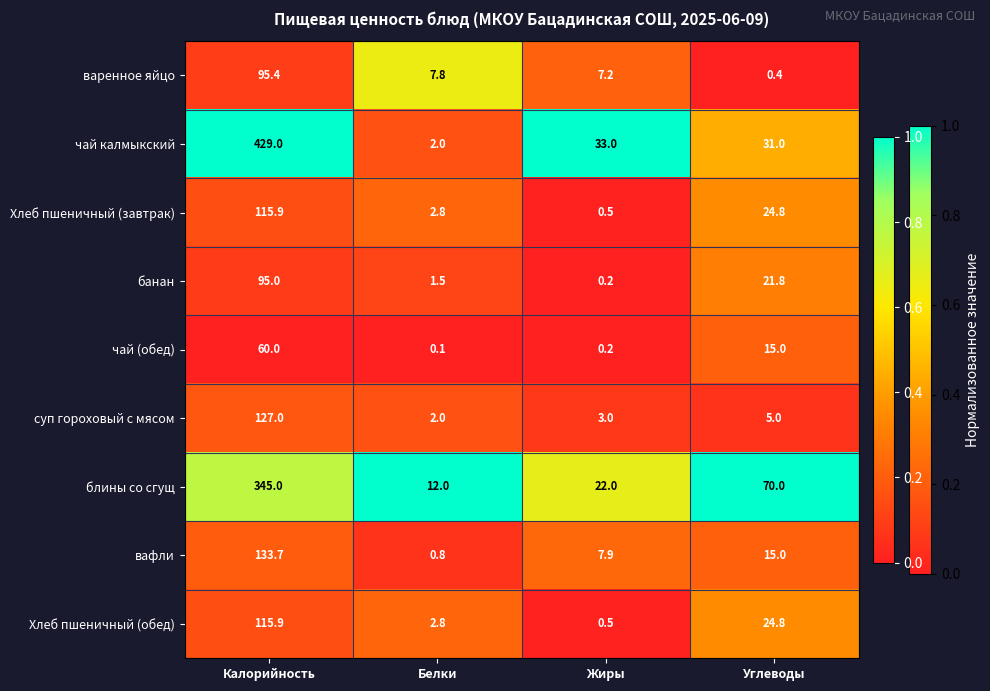

At which category is the sum across all series the highest?

Калорийность